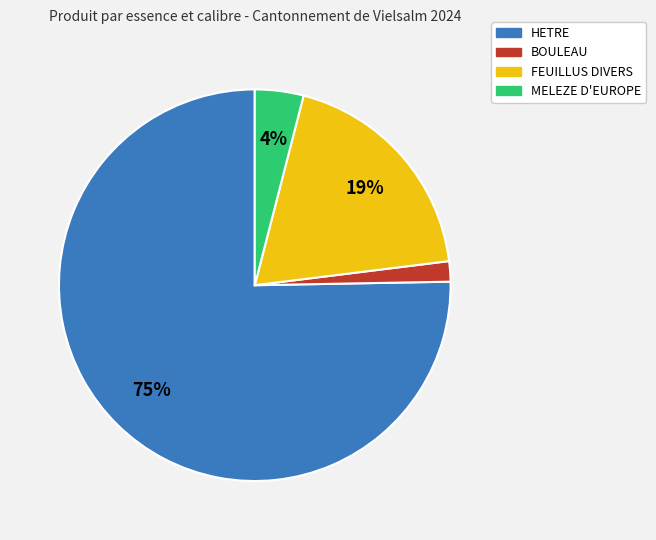

Is there a majority slice in this chart?

Yes